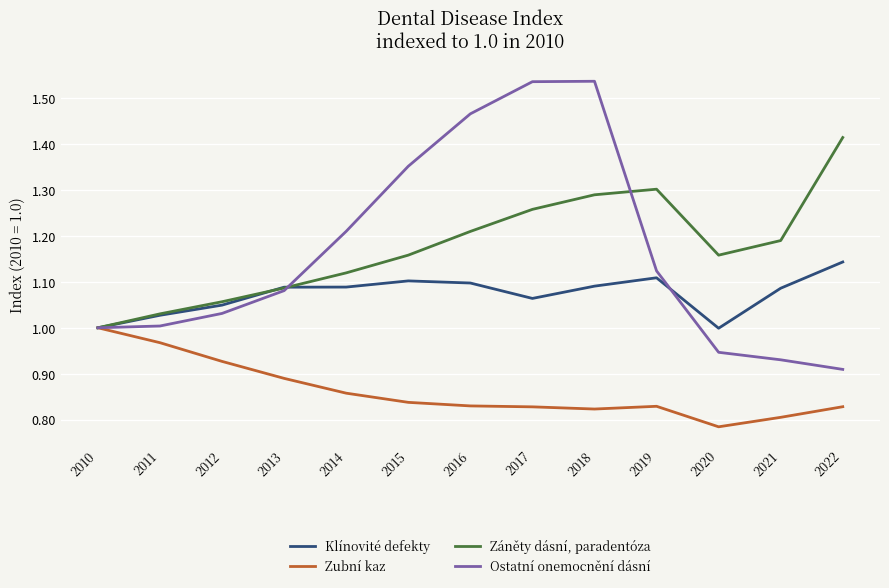

How many lines are shown in the chart?

4